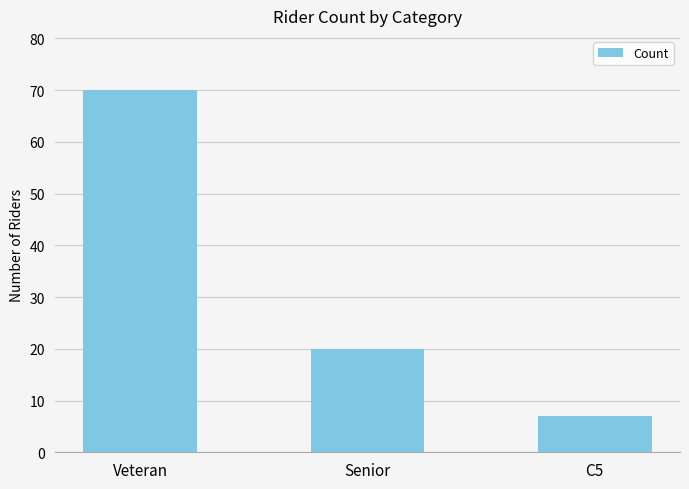

What is the label of the 1st bar from the left?

Veteran